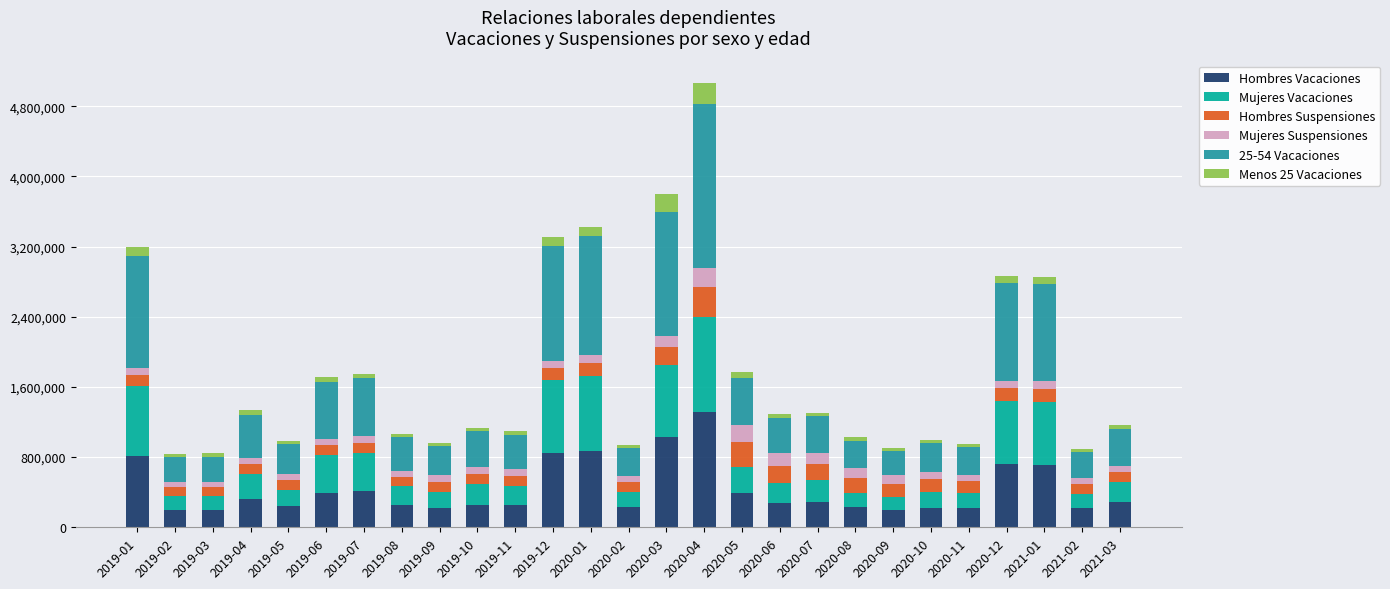

What is the maximum value for Hombres Vacaciones?

1317570